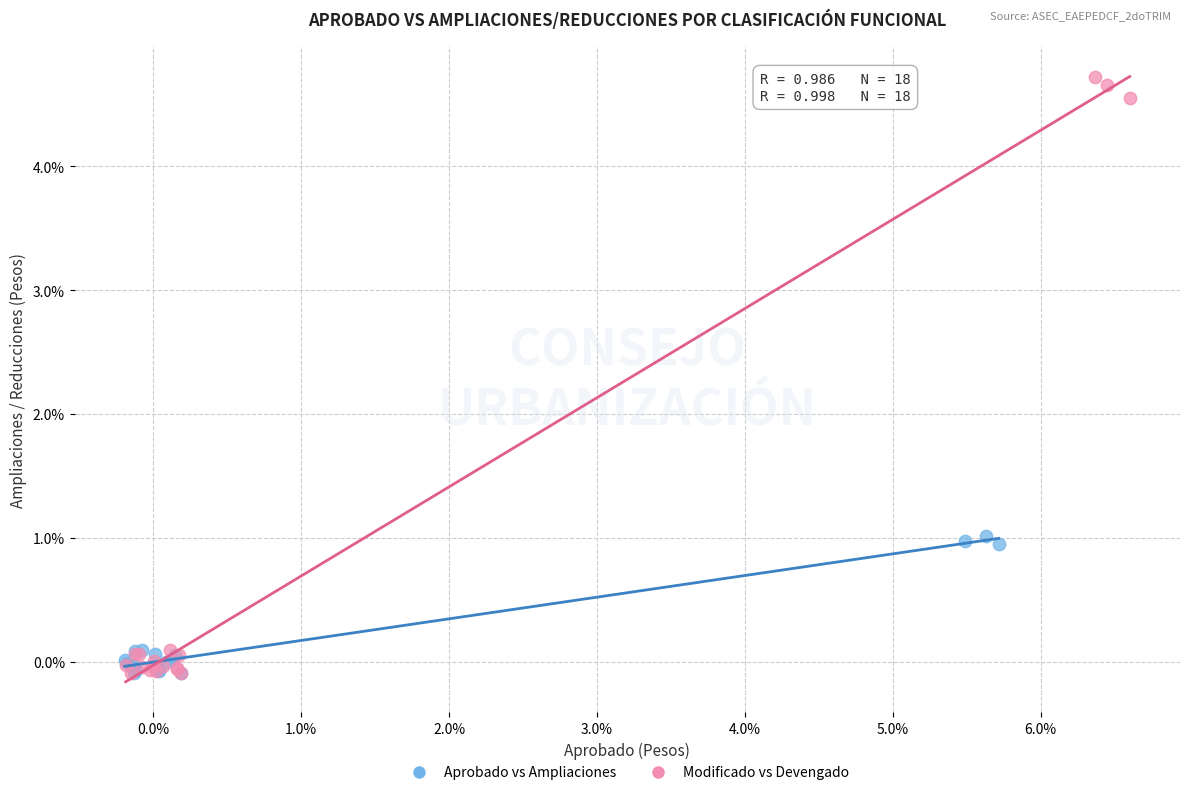

What are all the series names shown in the legend?

Aprobado vs Ampliaciones, Modificado vs Devengado